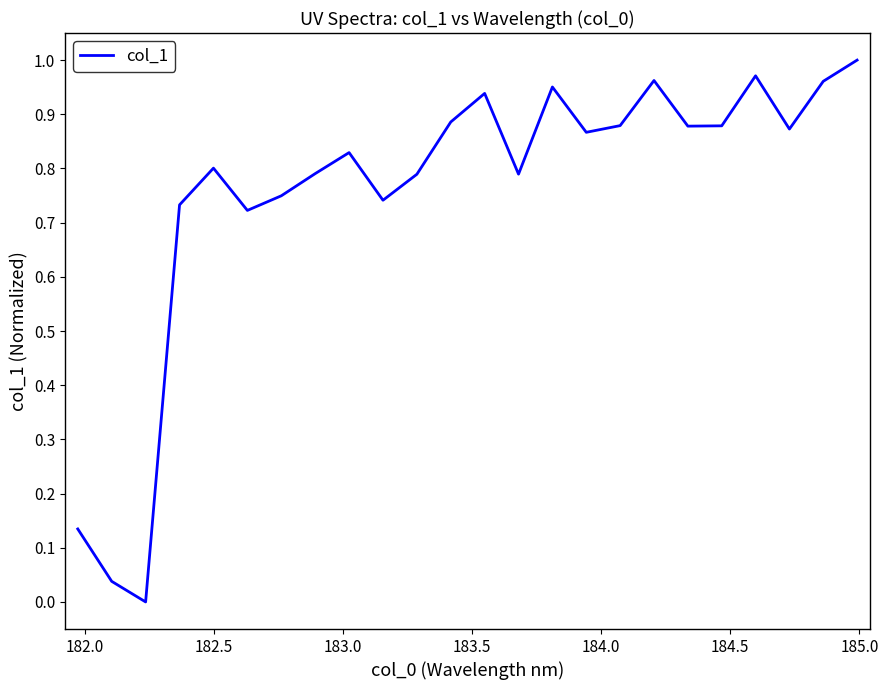

How many lines are shown in the chart?

1